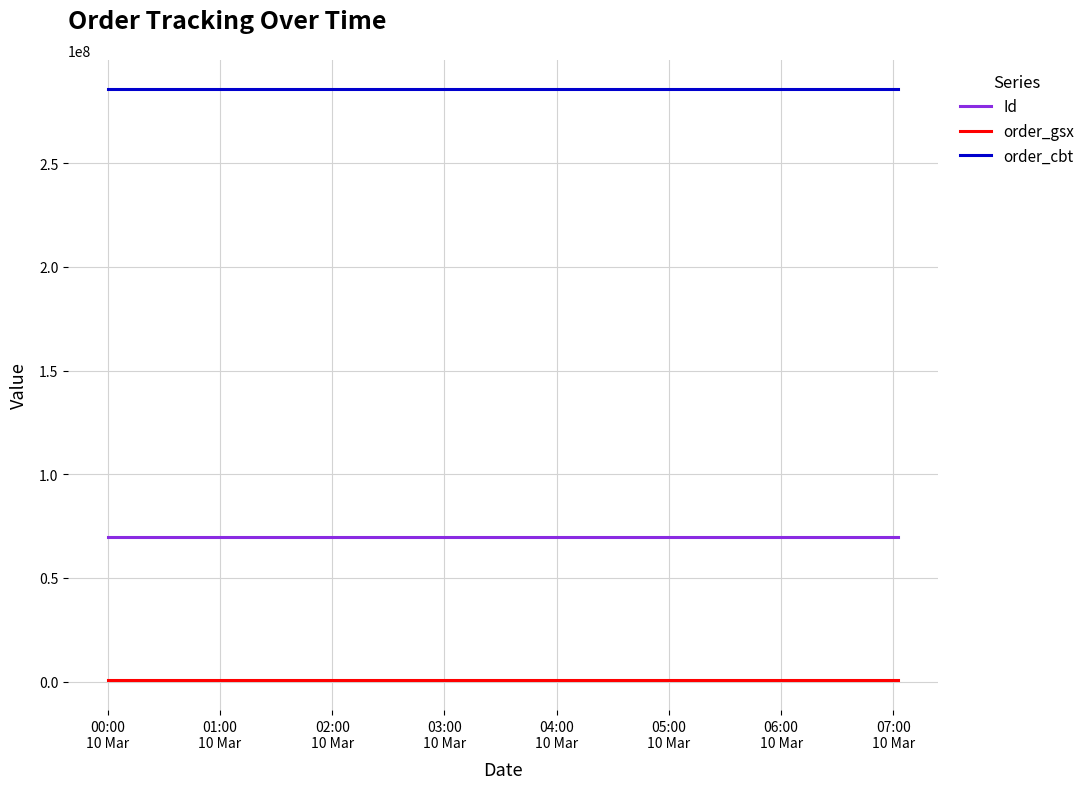

At how many categories does at least one series exceed 281877378?

3